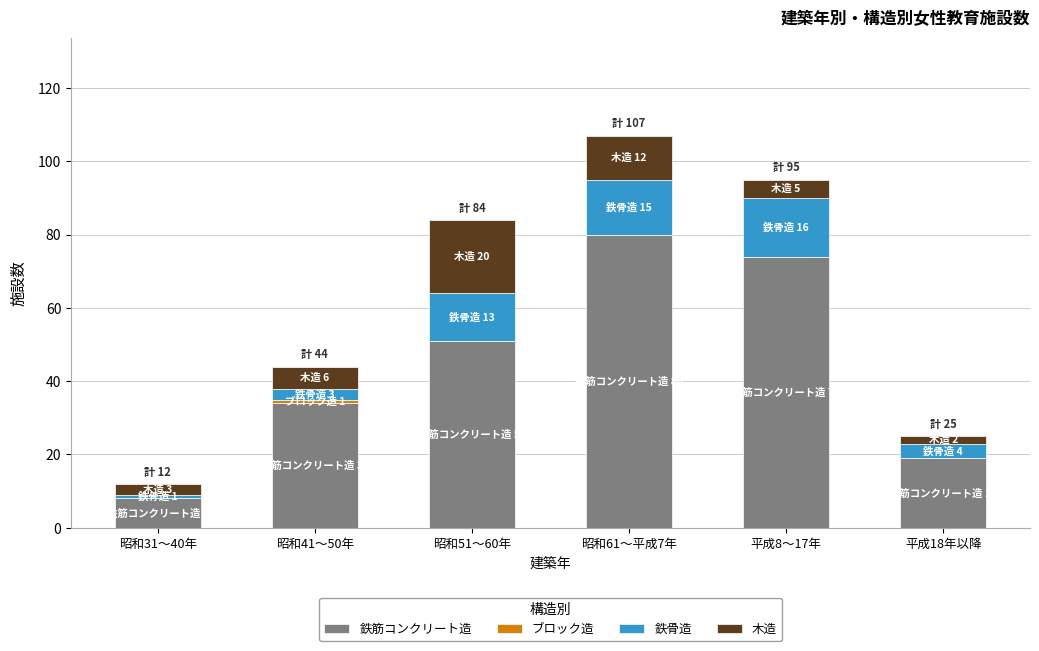

At which category is the sum across all series the highest?

昭和61～平成7年